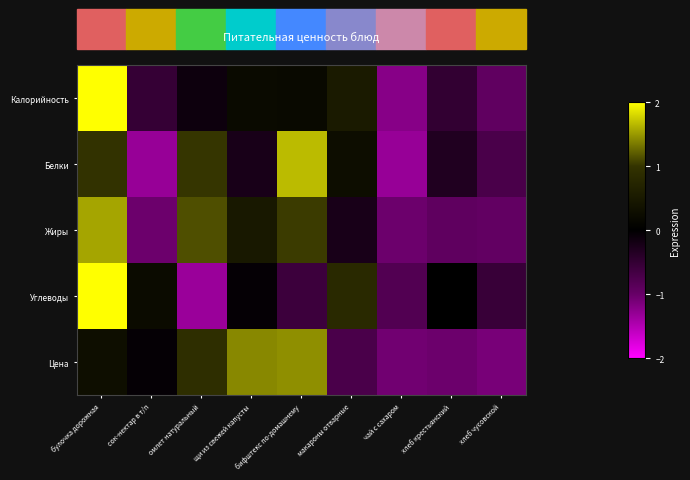

Which series has the largest range (max minus min)?

Углеводы